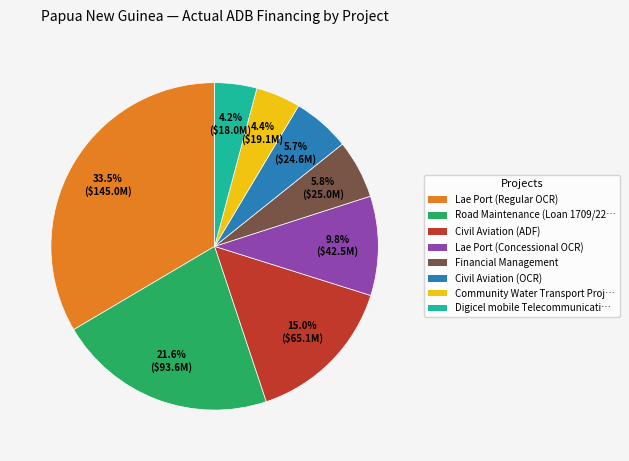

Does any single category account for the majority?

No